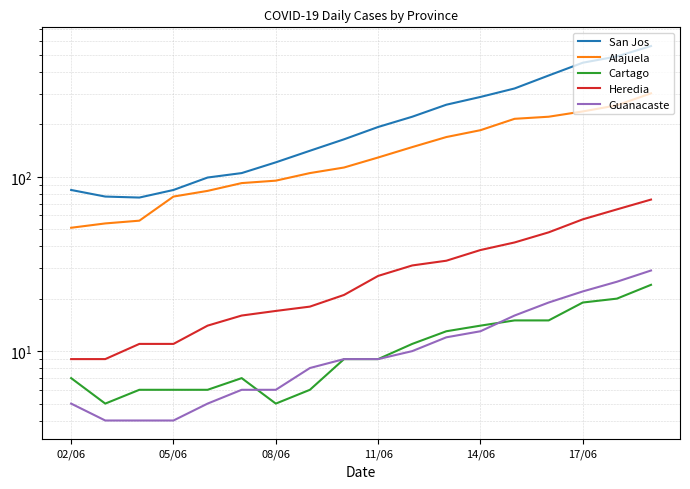

True or false: Guanacaste has a value of 25 at 16.

True